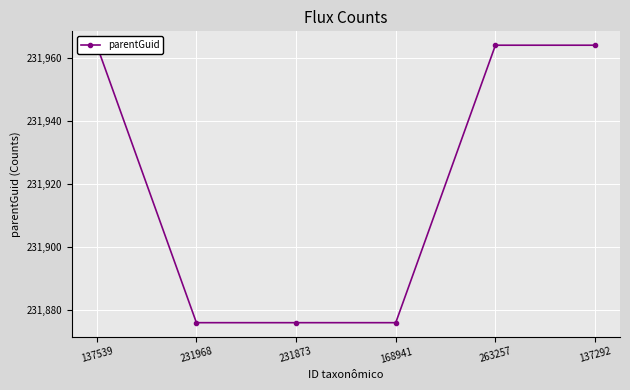

Is this an area chart (filled region under the line)?

No